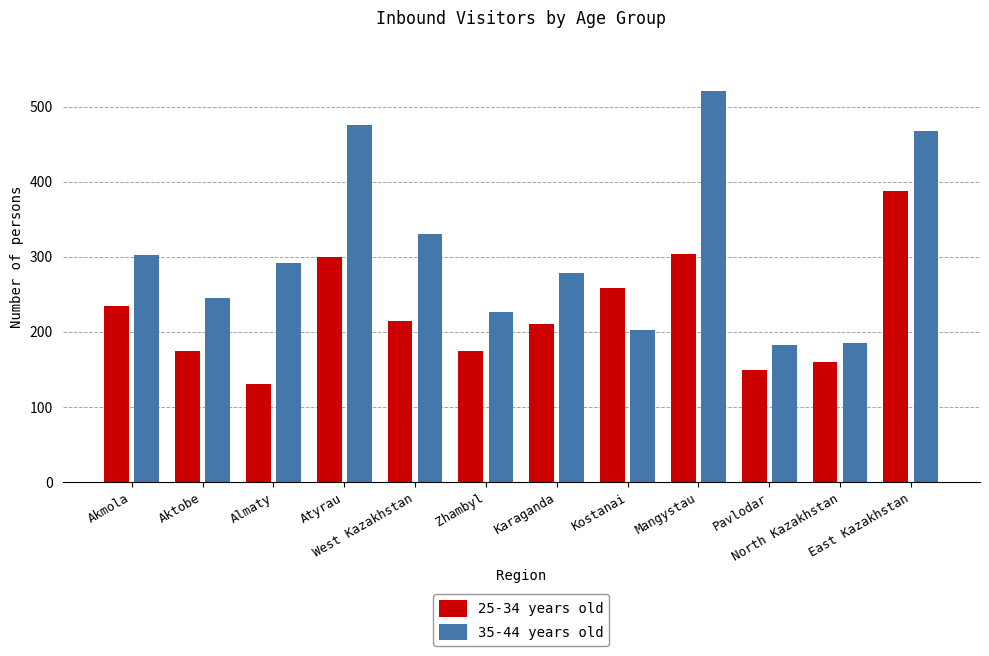

List the series in order of their overall mean, lowest first.

25-34 years old, 35-44 years old